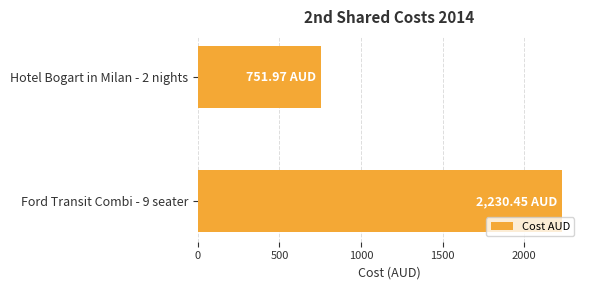

What is the change in value from Hotel Bogart in Milan - 2 nights to Ford Transit Combi - 9 seater?

+1478.5